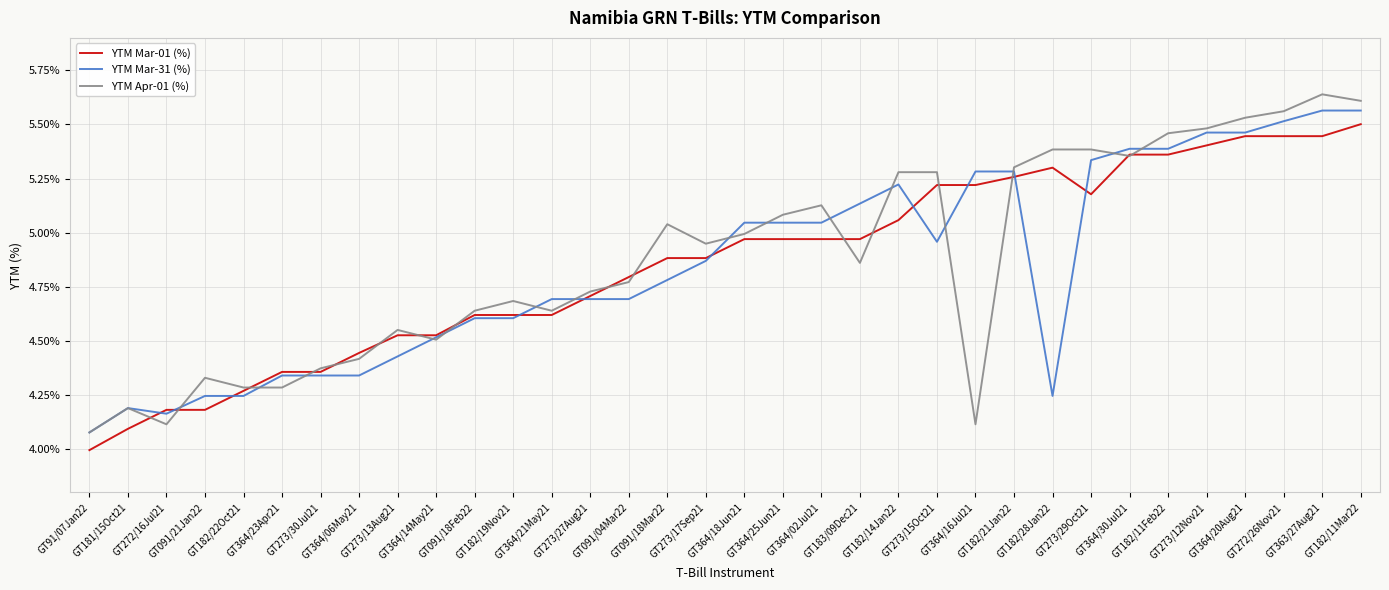

The YTM Apr-01 (%) series shows 1.2 at GT182/14Jan22. True or false?

False